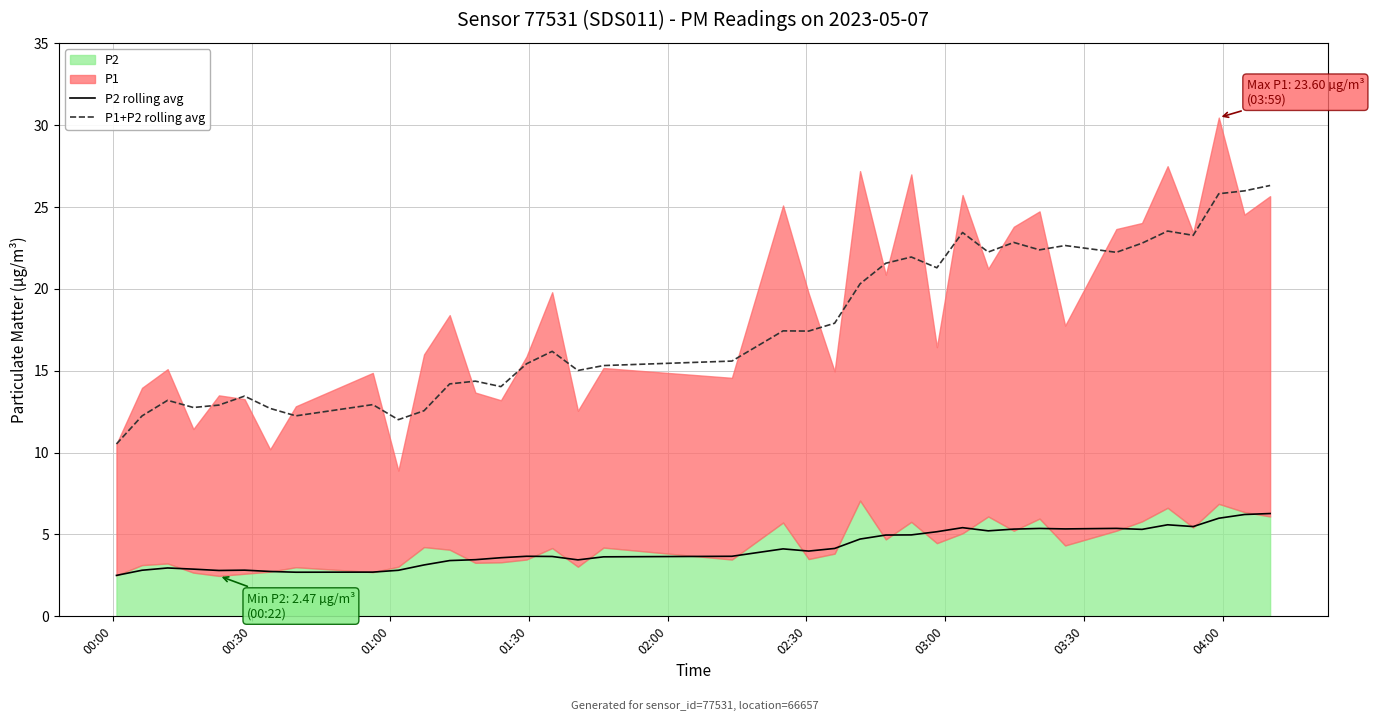

True or false: P2 rolling avg and P1+P2 rolling avg cross at least once.

False